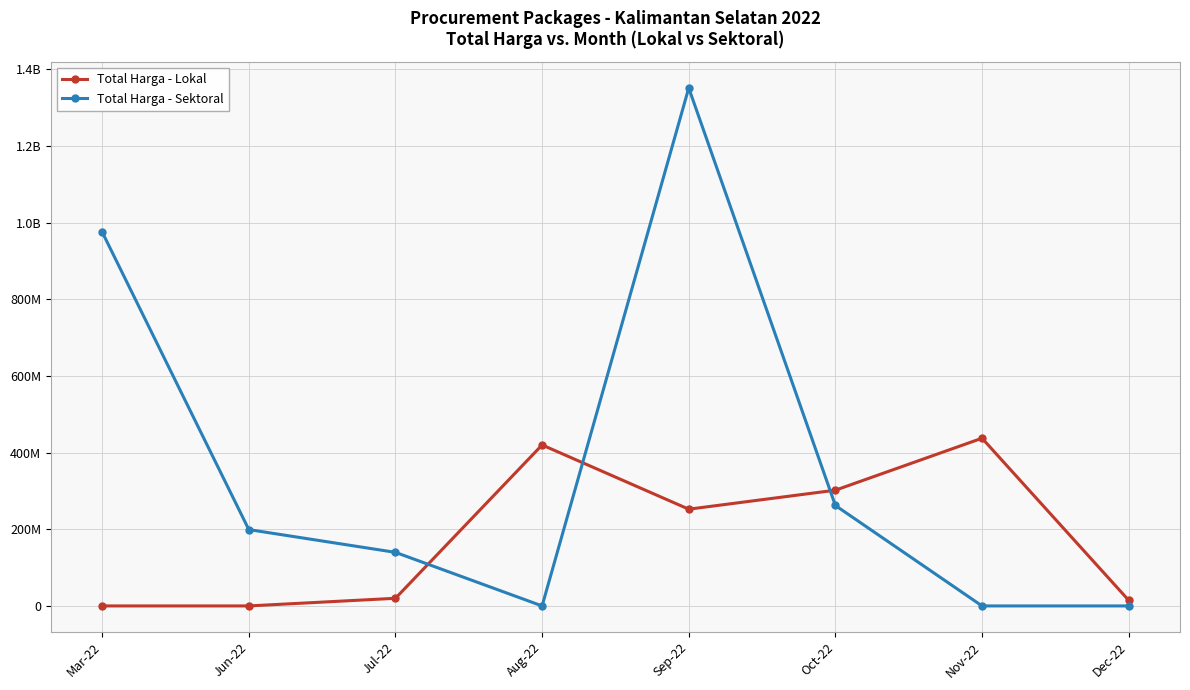

How many interior local peaks does the Total Harga - Lokal series have?

2